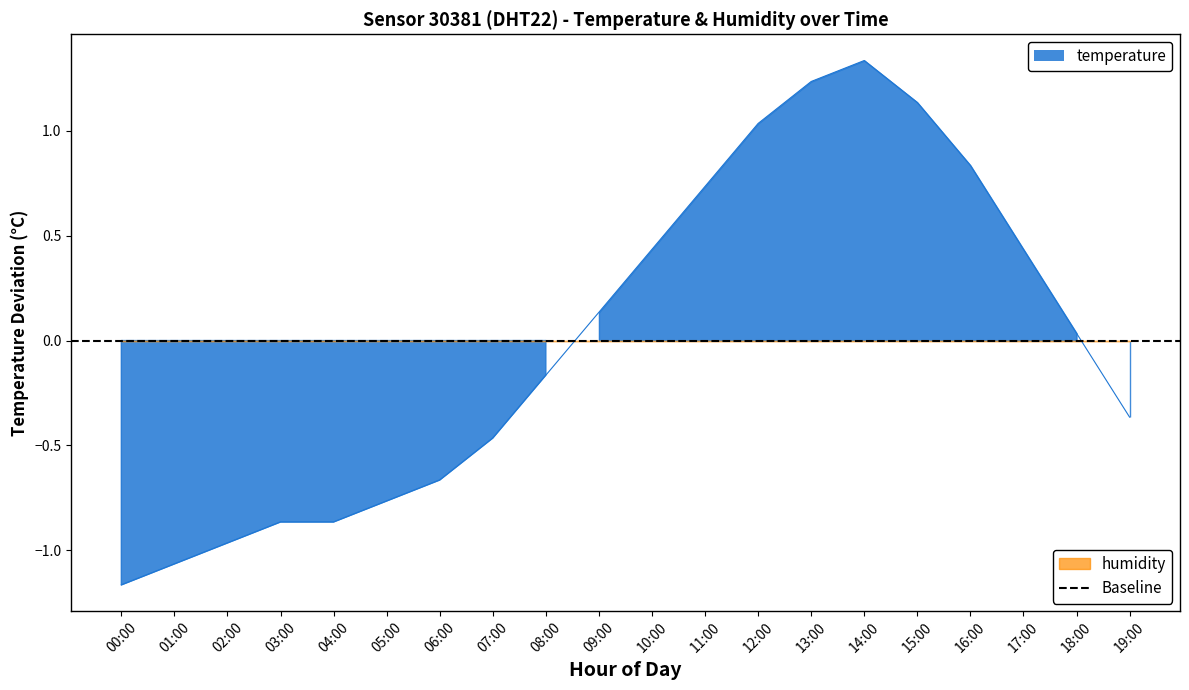

Between 04:00 and 05:00, which is larger?

05:00